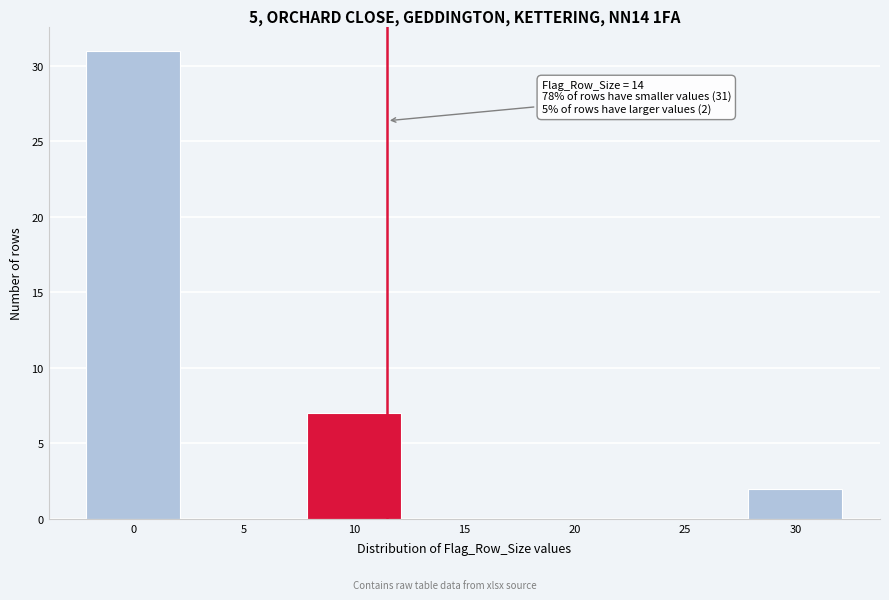

Reading left to right, what are all the values shown in this chart?

0=31	5=0	10=7	15=0	20=0	25=0	30=2